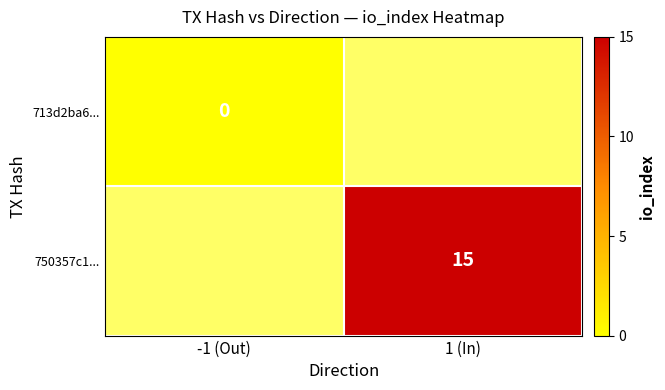

True or false: 750357c1... has a value of 19.8 at 1 (In).

False